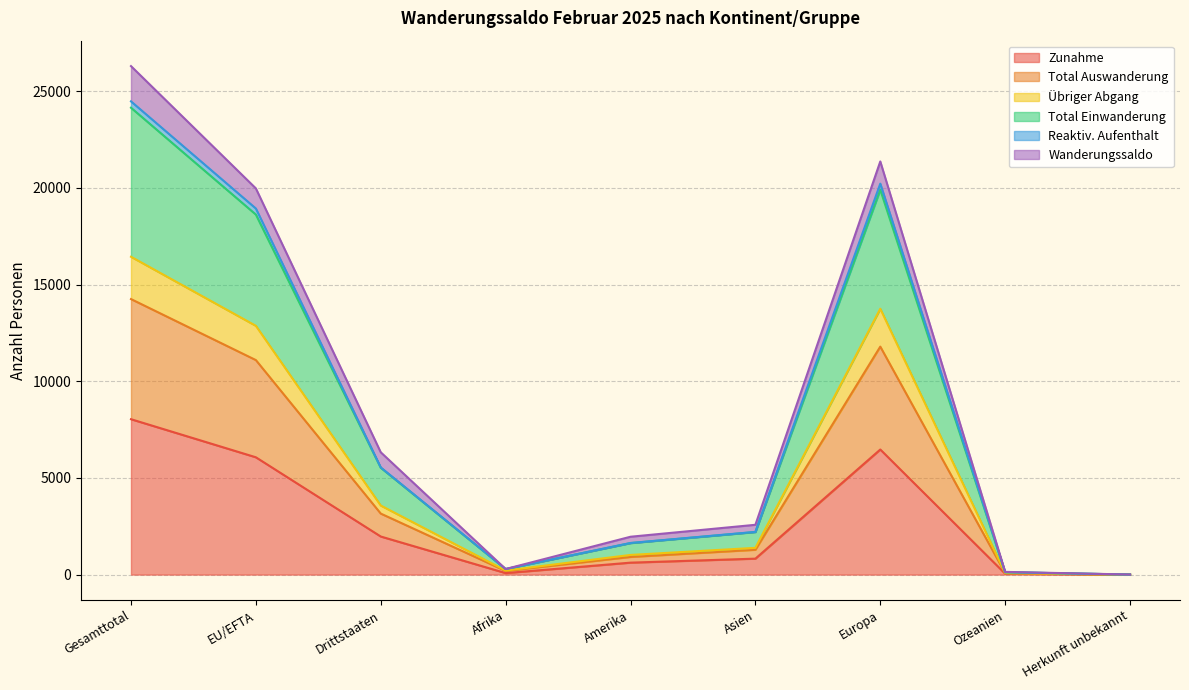

At how many categories does at least one series exceed 6070?

4